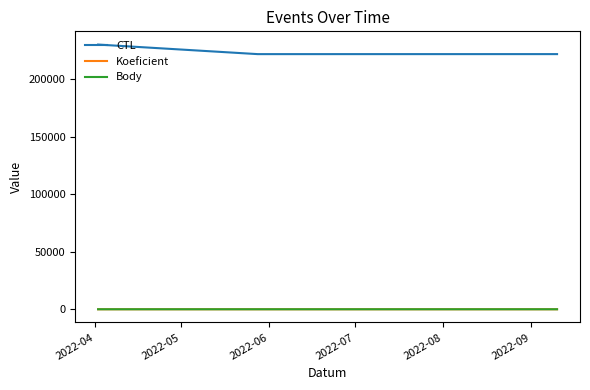

Which series has the largest total across all categories?

CTL